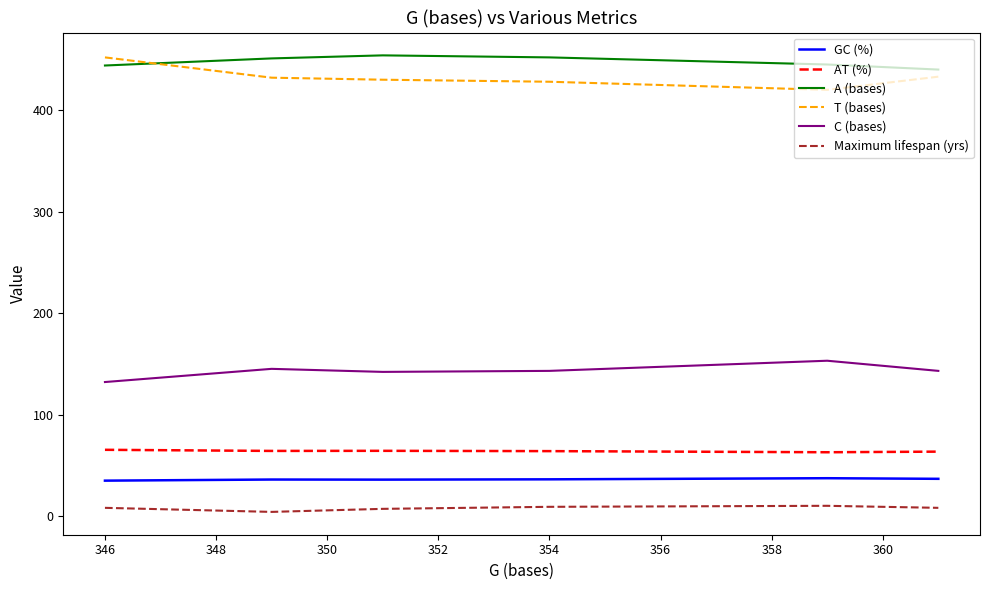

True or false: A (bases) and GC (%) intersect in this chart.

False